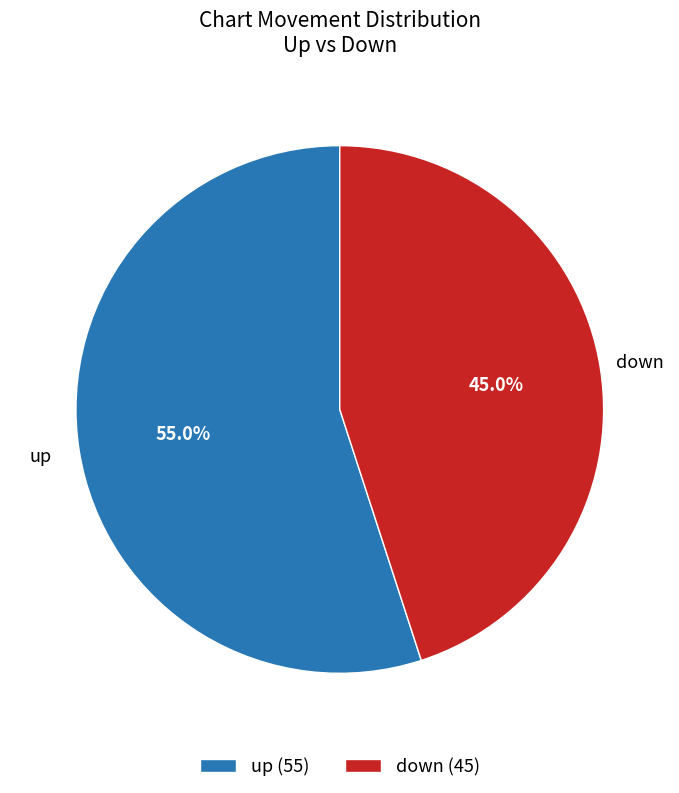

What percentage do down and up together represent?

100.0%